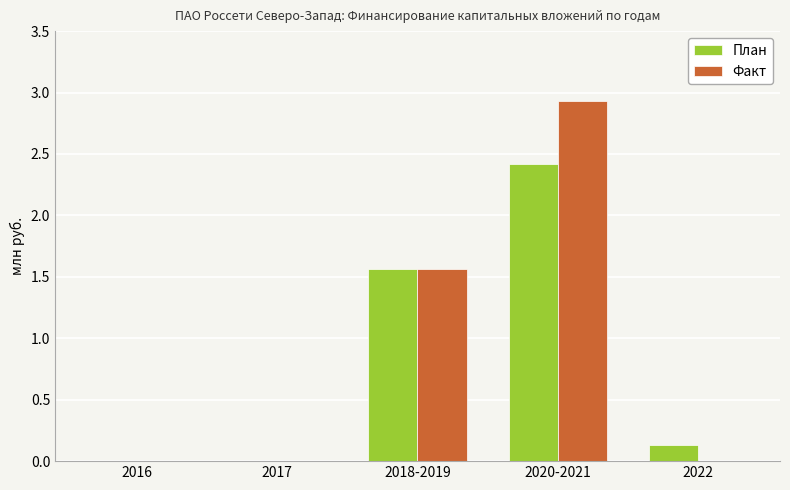

How many series are shown in this chart?

2